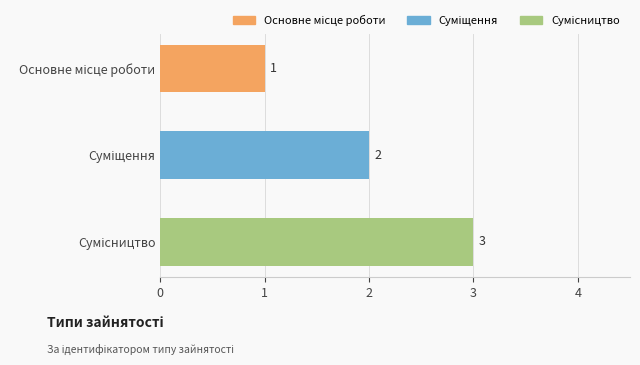

Count the values in the range 1 to 3.

3